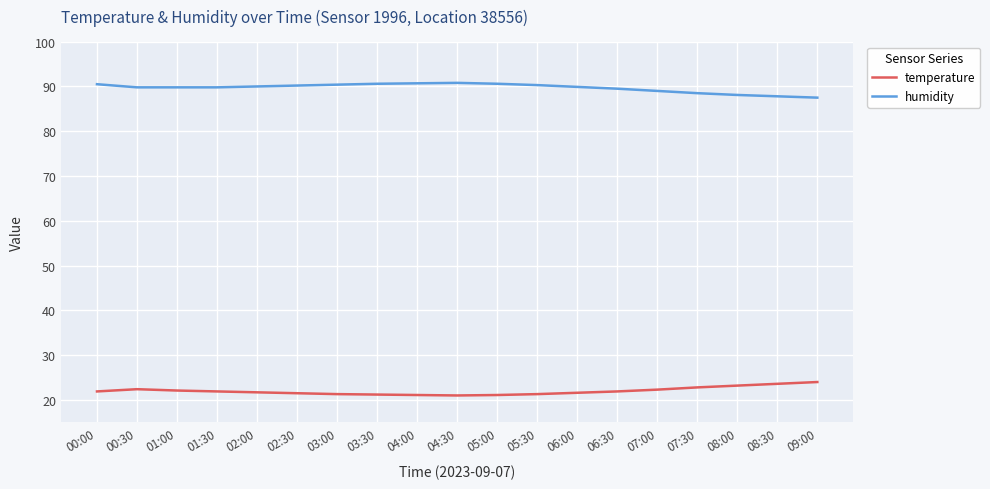

What position from the right is 07:00?

5